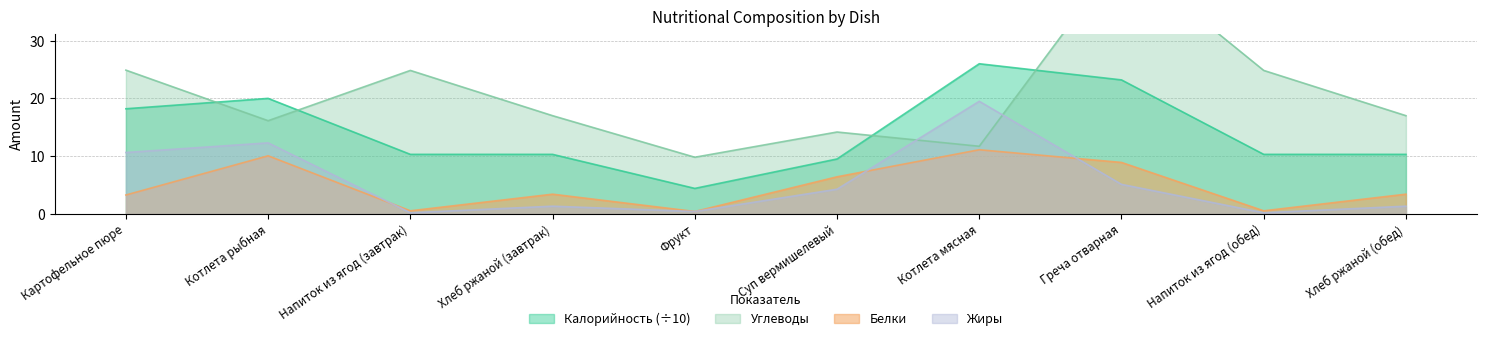

How many categories are shown in the chart?

10